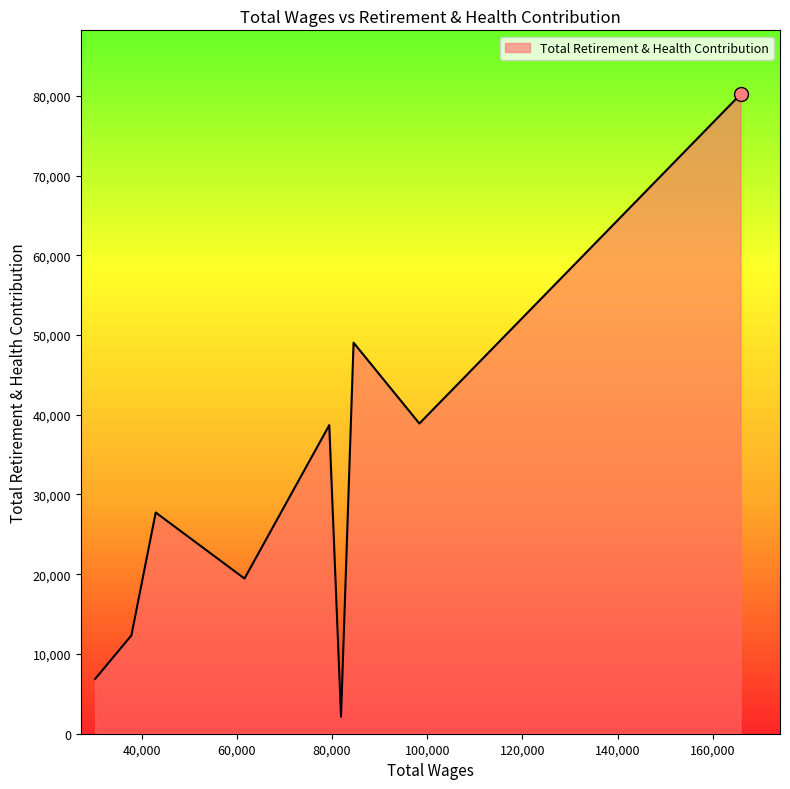

What is the minimum value shown in the chart?

2131